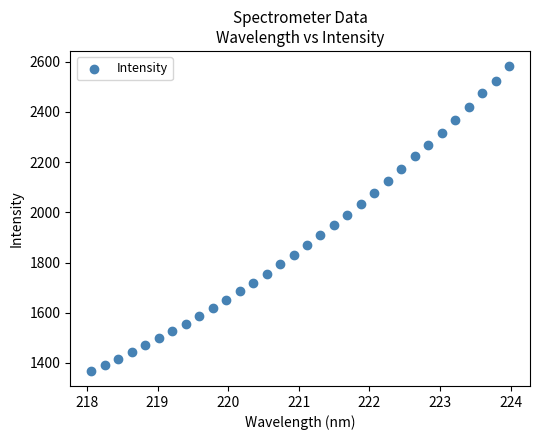

What is the range of X values (max minus min)?

5.9